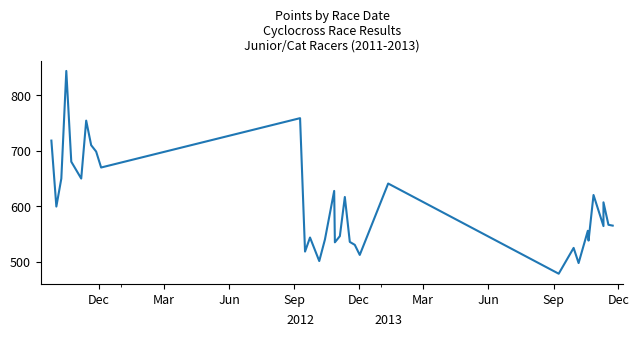

What is the average value?

603.1